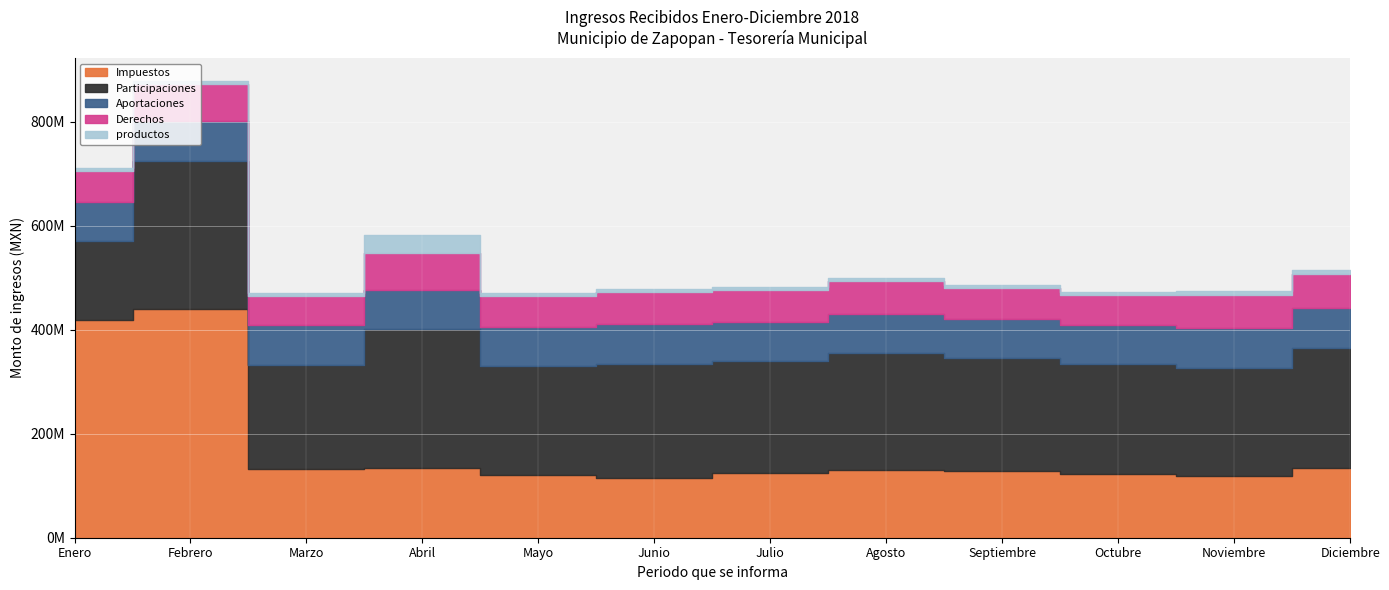

Reading right to left, what are all the values shown in this chart?

Impuestos: Diciembre=135000000.0	Noviembre=119000000.0	Octubre=122000000.0	Septiembre=128000000.0	Agosto=130000000.0	Julio=125000000.0	Junio=115000000.0	Mayo=120000000.0	Abril=134469117.2	Marzo=131938809.7	Febrero=440335388.0	Enero=418640827.1
Participaciones: Diciembre=230000000.0	Noviembre=208000000.0	Octubre=212000000.0	Septiembre=218000000.0	Agosto=225000000.0	Julio=215000000.0	Junio=220000000.0	Mayo=210000000.0	Abril=266843735.4	Marzo=201074694.9	Febrero=285055697.1	Enero=152172976.5
Aportaciones: Diciembre=76200000.0	Noviembre=75900000.0	Octubre=75600000.0	Septiembre=75700000.0	Agosto=76100000.0	Julio=75800000.0	Junio=76000000.0	Mayo=75500000.0	Abril=75824528.1	Marzo=75826001.3	Febrero=76224983.7	Enero=75424052.6
Derechos: Diciembre=67000000.0	Noviembre=65000000.0	Octubre=58000000.0	Septiembre=59000000.0	Agosto=63000000.0	Julio=61000000.0	Junio=62000000.0	Mayo=60000000.0	Abril=69955909.0	Marzo=56758561.8	Febrero=71580849.3	Enero=58799389.7
productos: Diciembre=6500000.0	Noviembre=6300000.0	Octubre=5700000.0	Septiembre=6100000.0	Agosto=5900000.0	Julio=6200000.0	Junio=5800000.0	Mayo=6000000.0	Abril=35016186.9	Marzo=5259725.2	Febrero=5692426.9	Enero=5653093.1